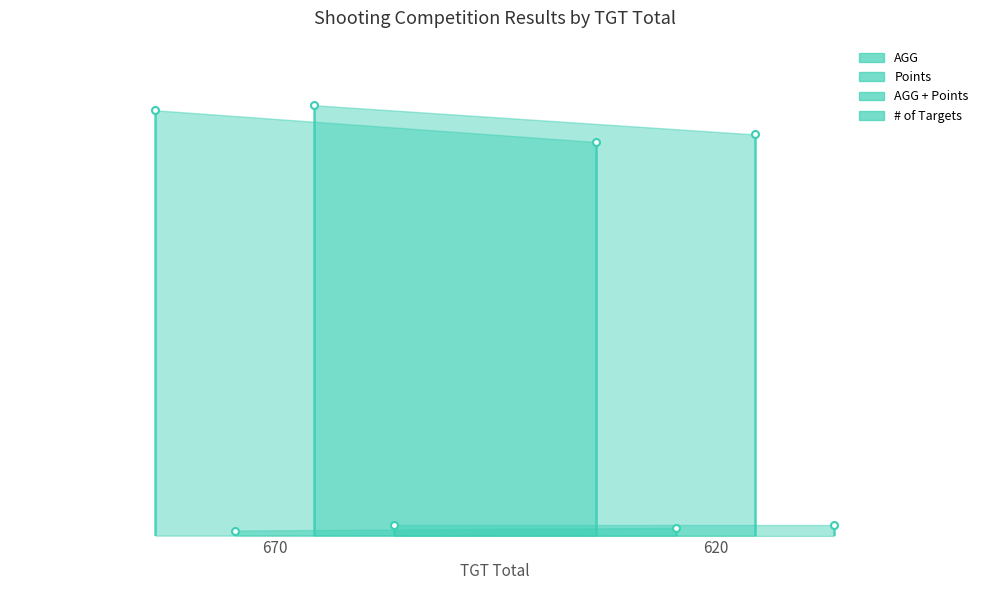

What is the value of the # of Targets point at the 2nd from the left?

4.0